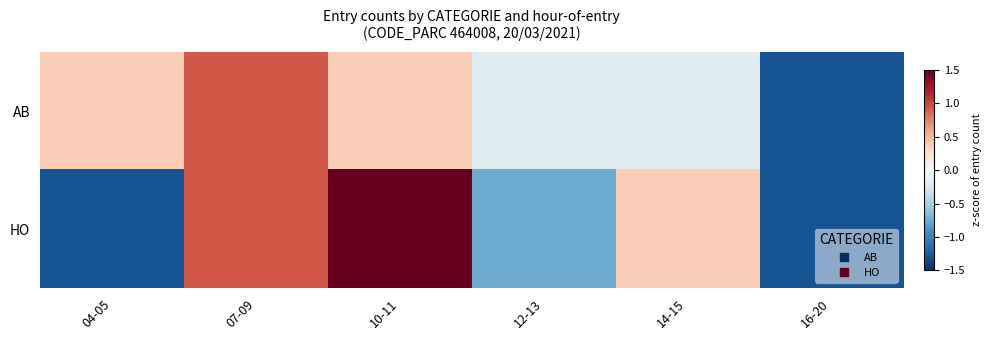

Which category has the lowest value across all series?

16-20